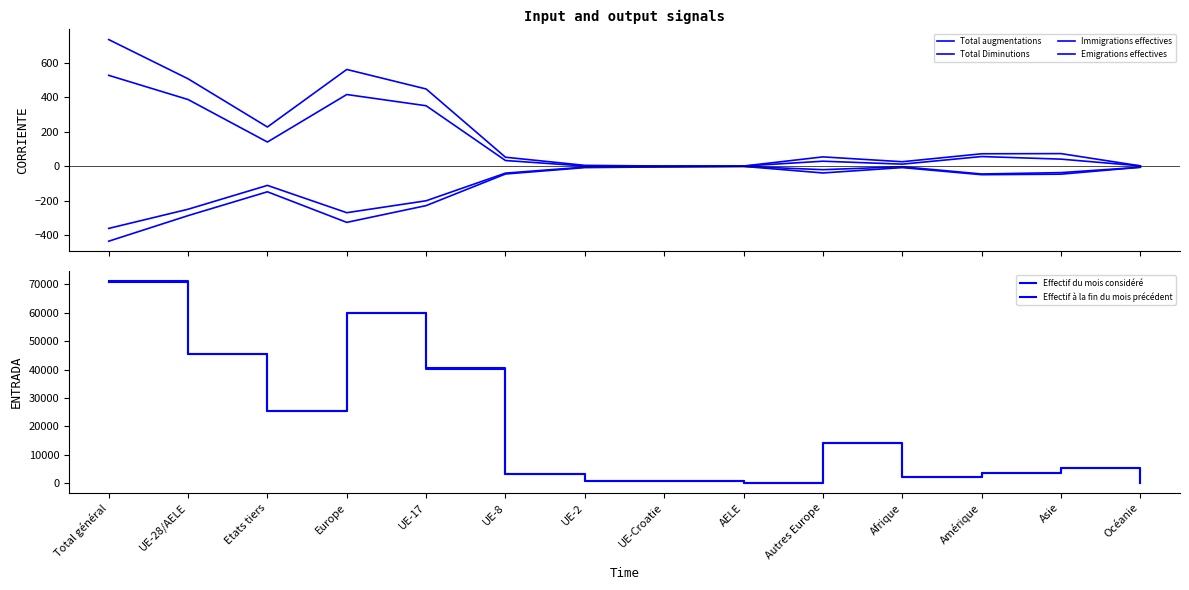

What is the label of the 10th point from the left?

Autres Europe